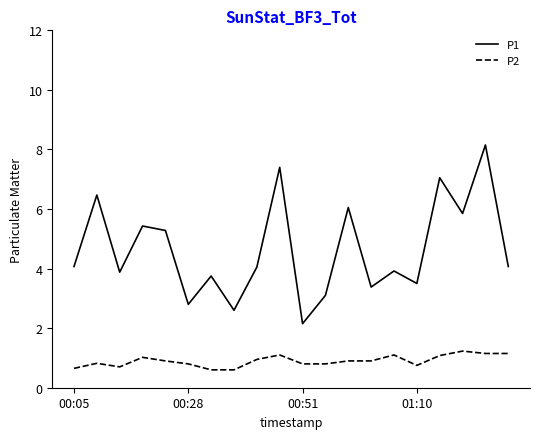

What is the difference between the maximum and minimum values in the P1 series?

6.0